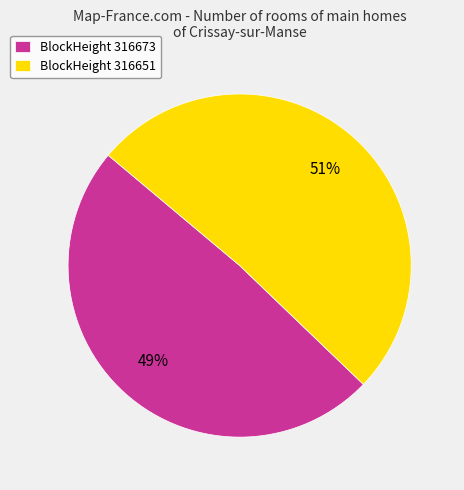

To the nearest percent, what percentage of the pie is BlockHeight 316673?

49%